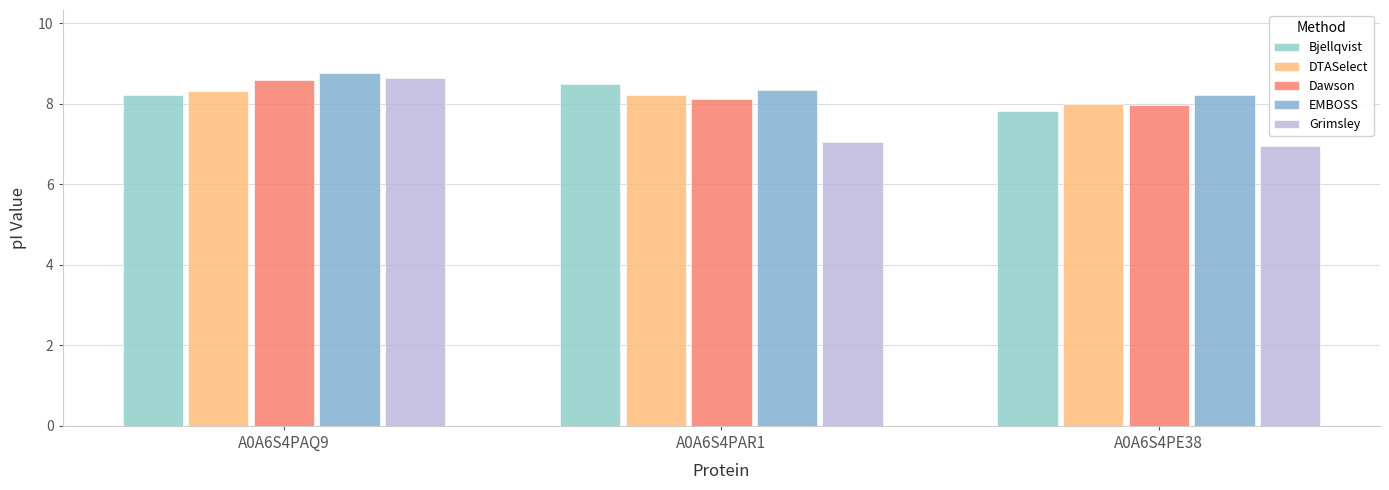

What is the spread (max minus min) of values at A0A6S4PAR1?

1.4